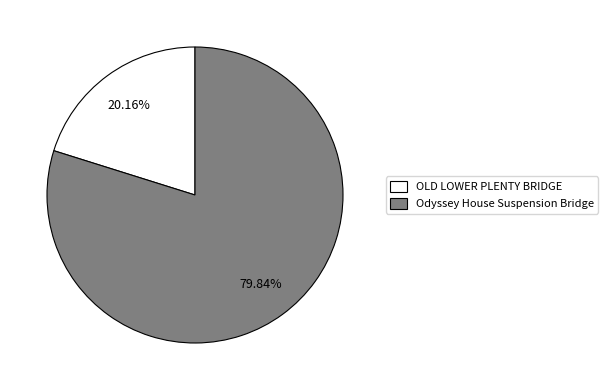

To the nearest percent, what portion does Odyssey House Suspension Bridge represent?

80%